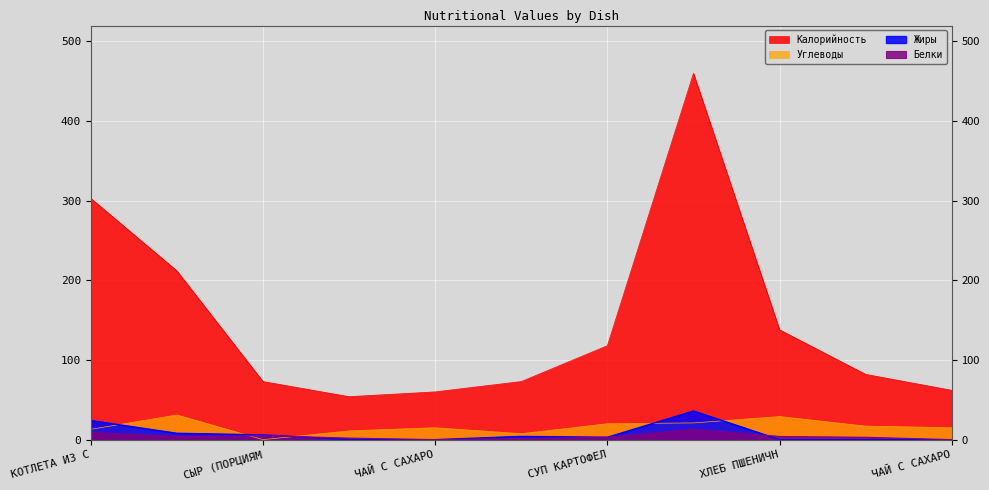

Is the value of Калорийность at СУП КАРТОФЕЛЬНЫЙ greater than the value of Жиры at ИКРА СВЕКОЛЬНАЯ?

Yes